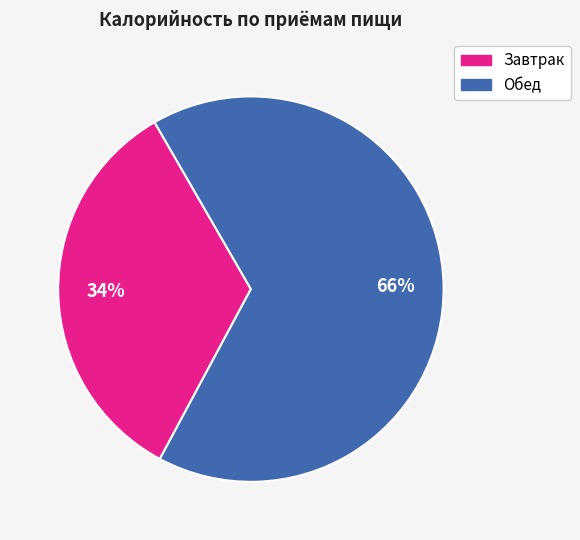

To the nearest percent, what is the difference between the Обед and Завтрак slice percentages?

32%